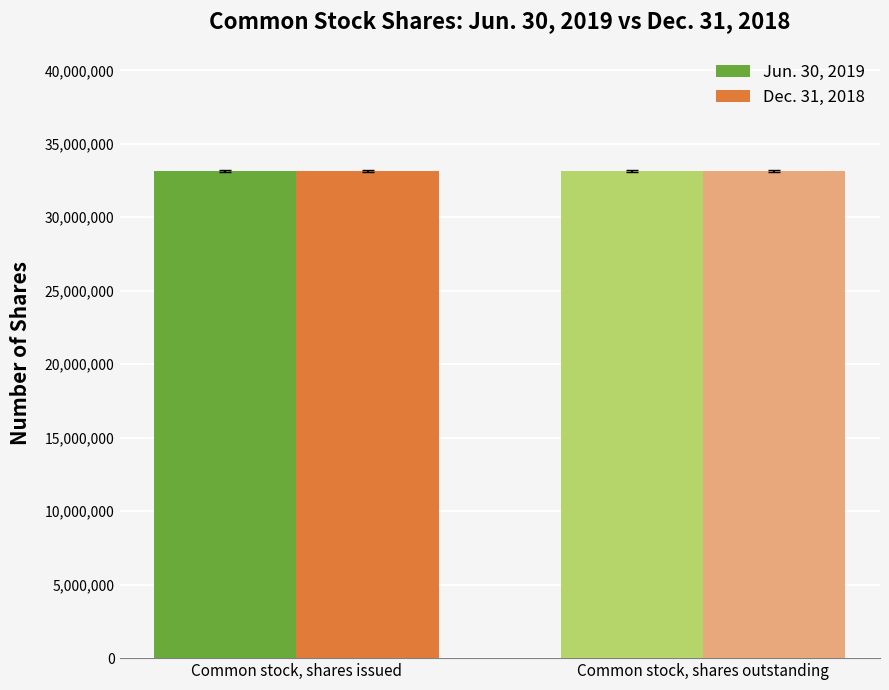

What position from the right is Common stock, shares issued?

2